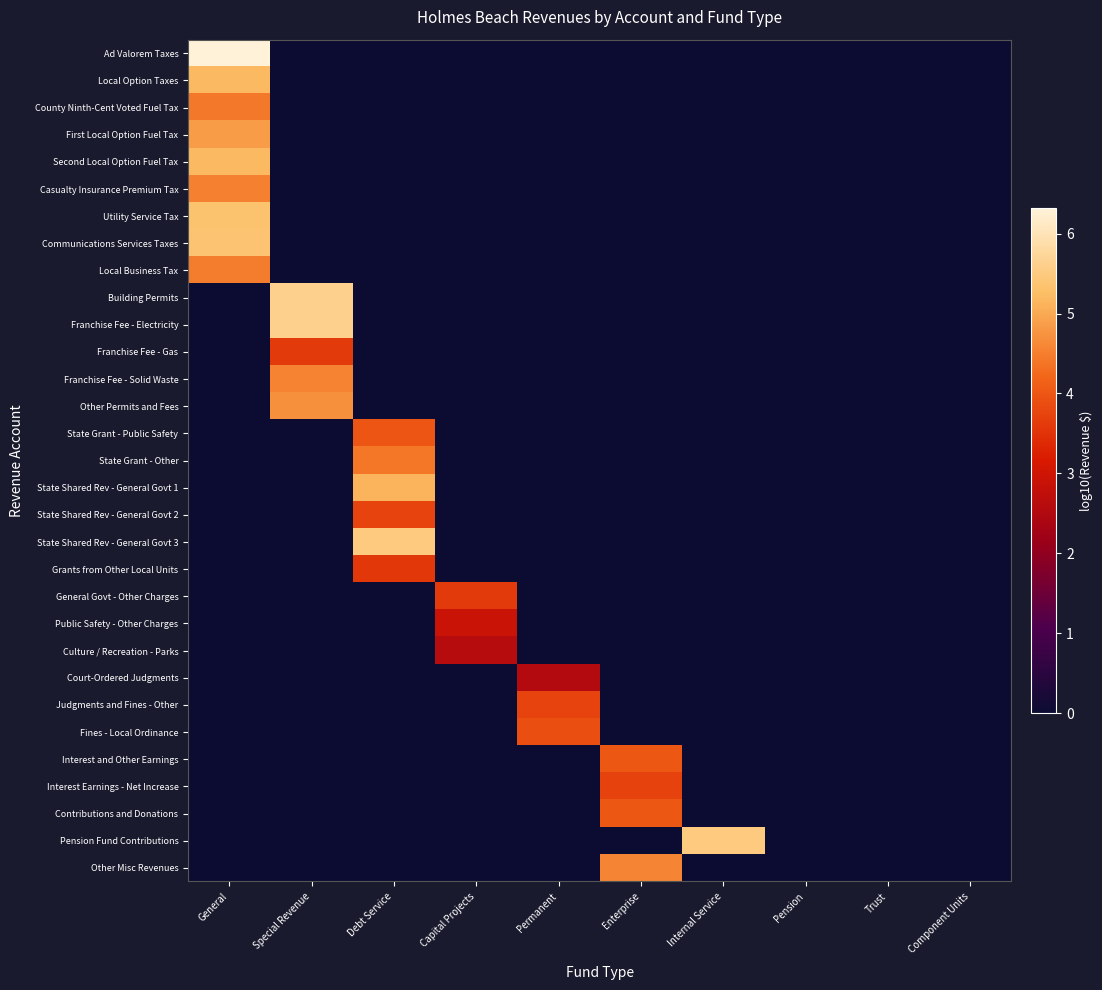

Count the number of categories in the chart.

10